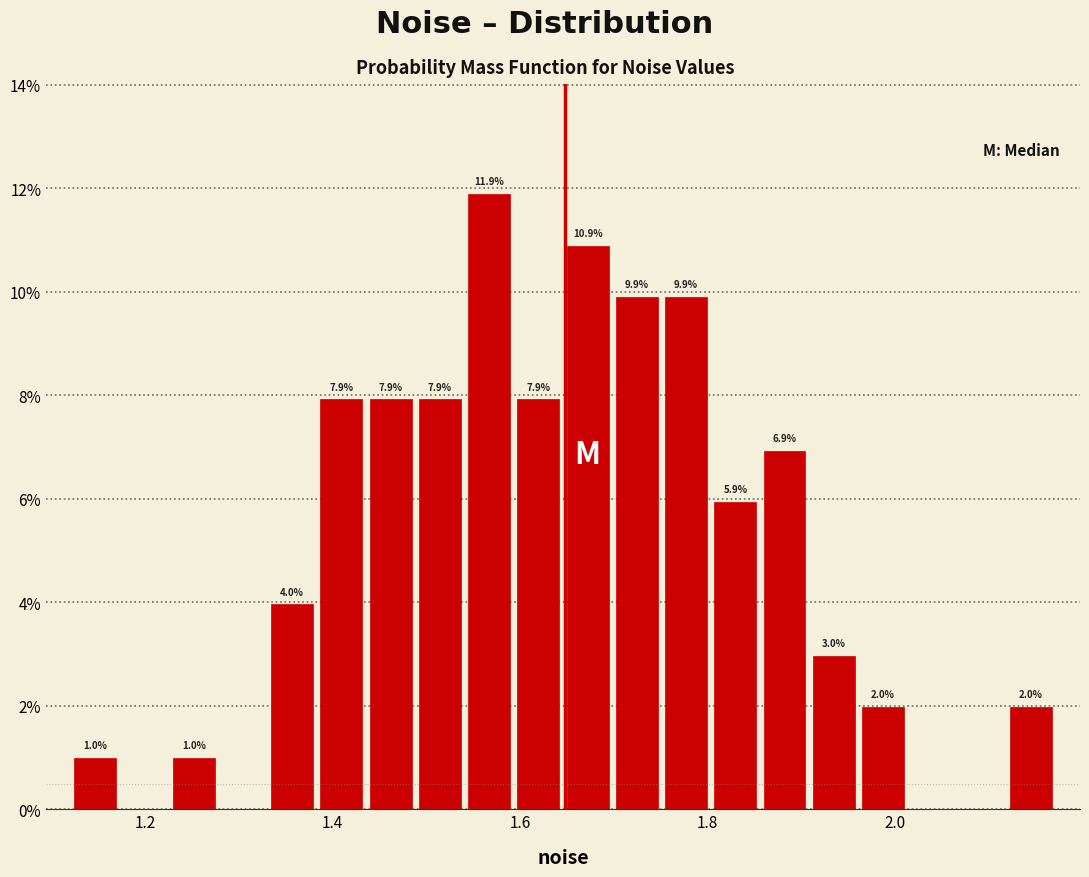

Read against the x-axis, roughly where is the centre of the tallest bar?

1.56